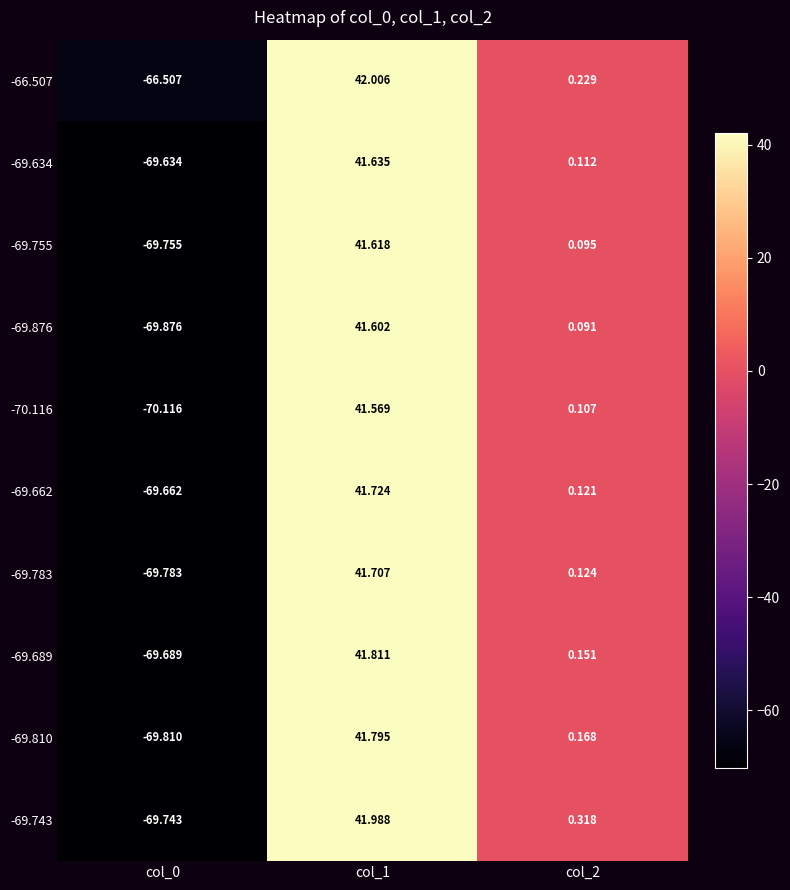

Is the value of -69.662 at col_2 greater than the value of -69.689 at col_0?

Yes